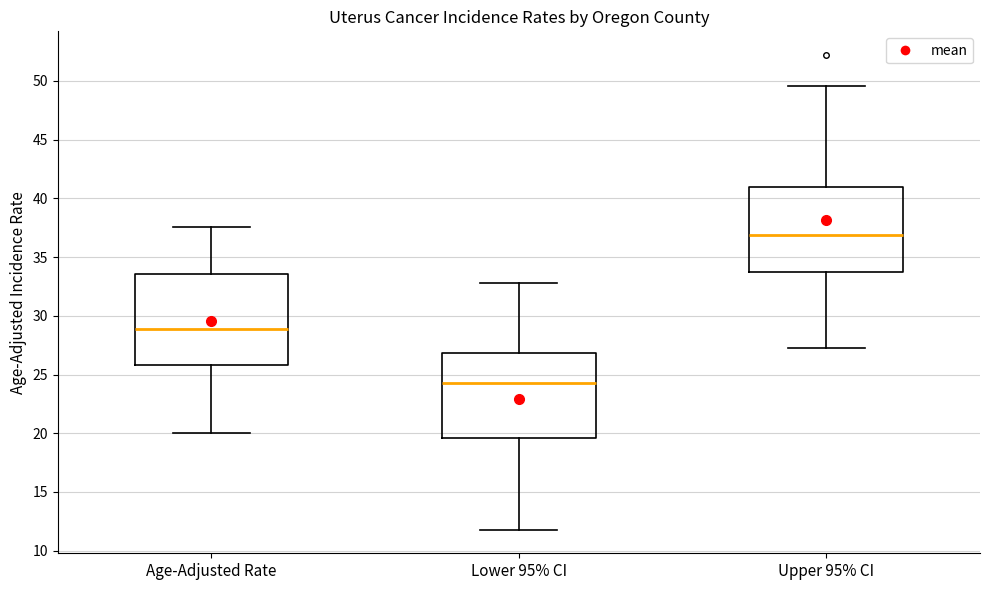

Reading left to right, transcribe this box plot: for each box, give where its median line is, the range the box spans, and where its two whiskers end, as read against the y-axis. The values are not printed on the chart, so give them approximately, as read against the axis.

Age-Adjusted Rate: median 29.0, box 26.0 to 33.5, whiskers 20.0 to 37.5
Lower 95% CI: median 24.5, box 19.5 to 27.0, whiskers 12.0 to 33.0
Upper 95% CI: median 37.0, box 33.5 to 41.0, whiskers 27.5 to 49.5